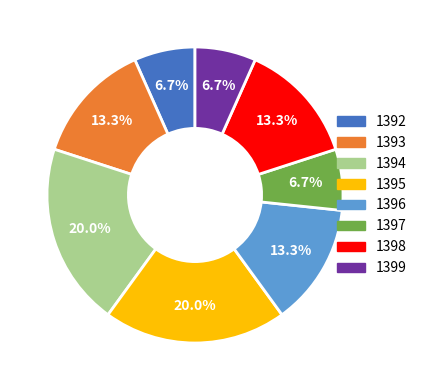

To the nearest percent, what is the combined percentage of 1398 and 1394?

33%